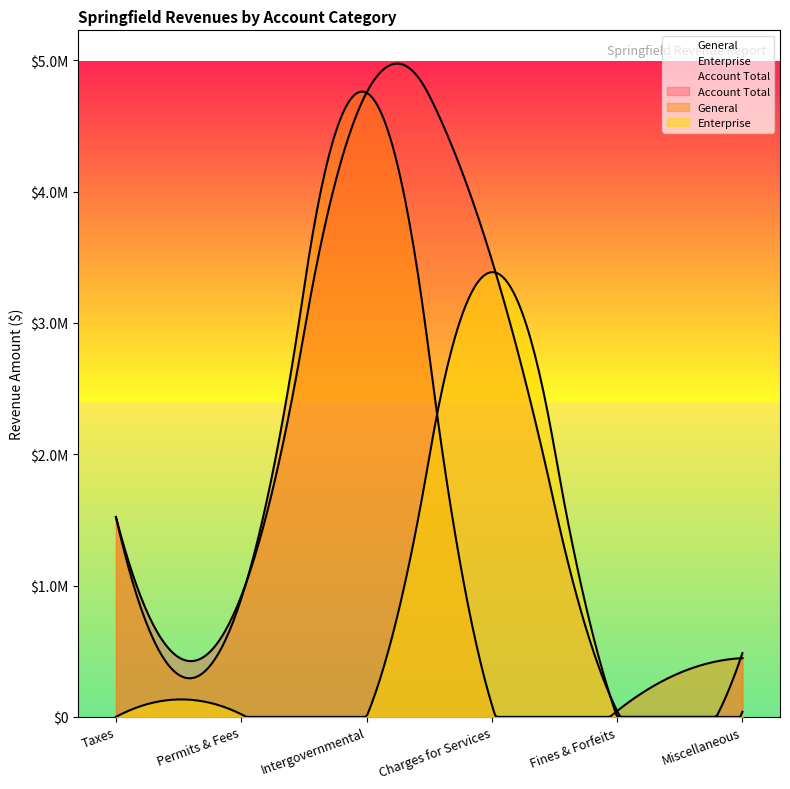

Is it true that General equals 64626.3 at Fines & Forfeits?

False